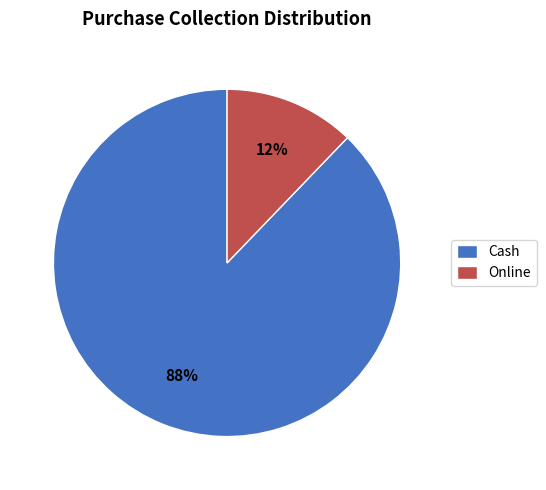

To the nearest percent, what is the combined percentage of Online and Cash?

100%